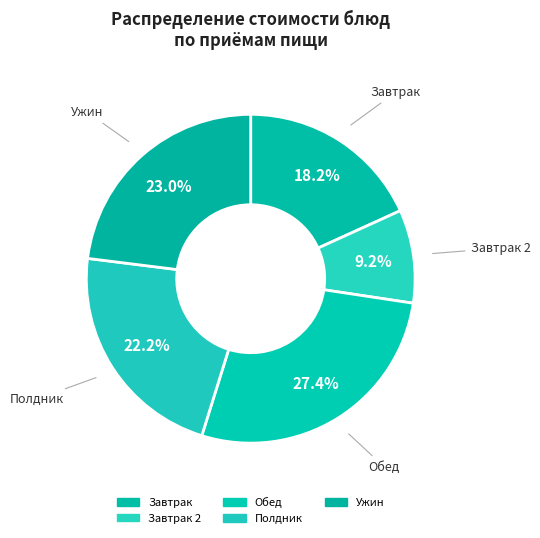

Does any single category account for the majority?

No